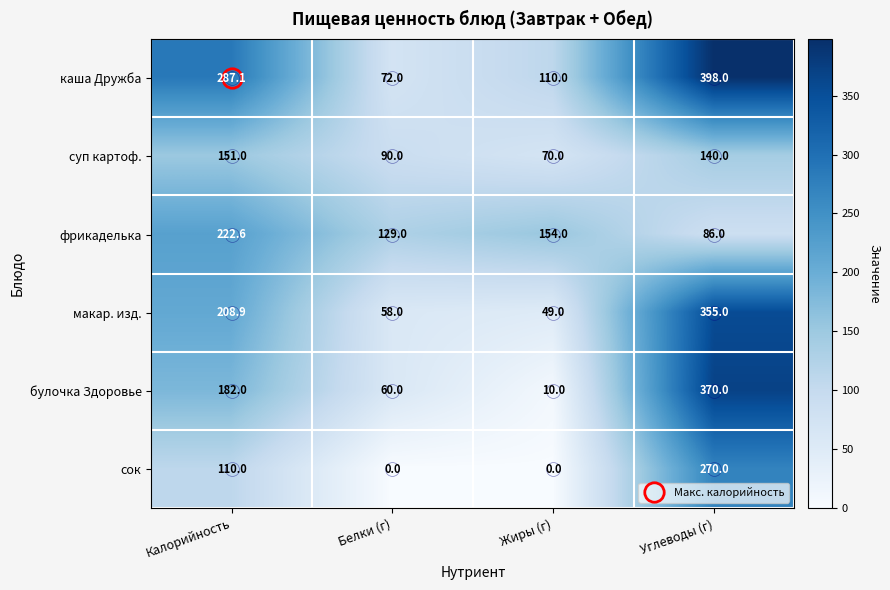

What is the spread (max minus min) of values at Белки (г)?

129.0